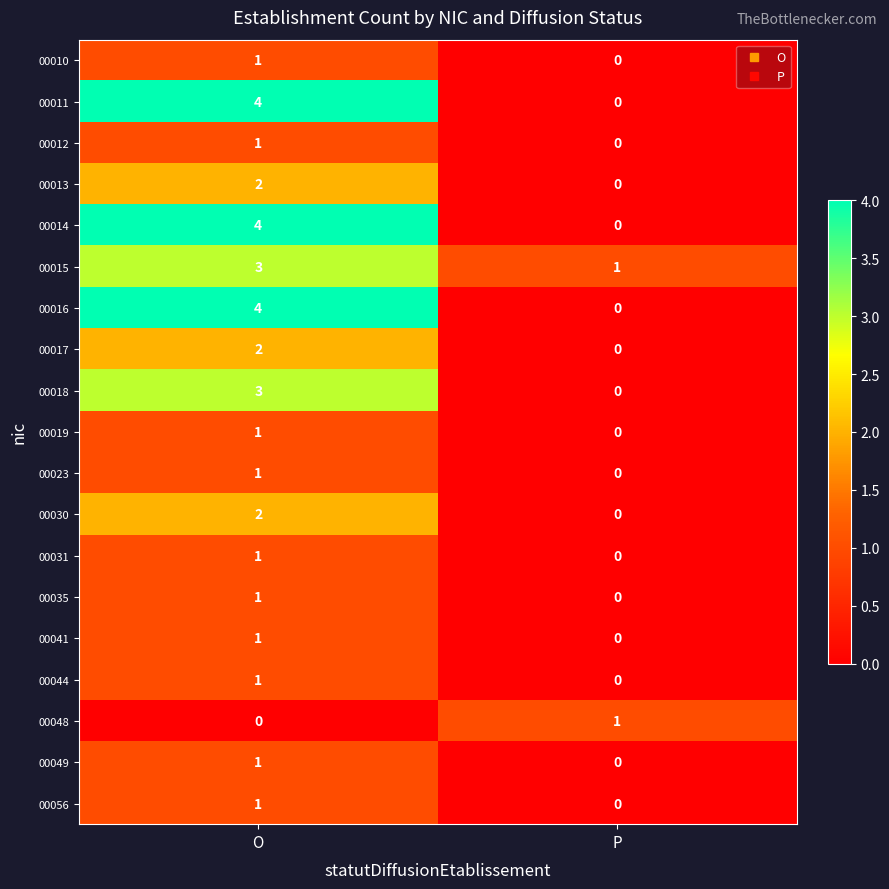

The value of 00016 at O is 2. True or false?

False